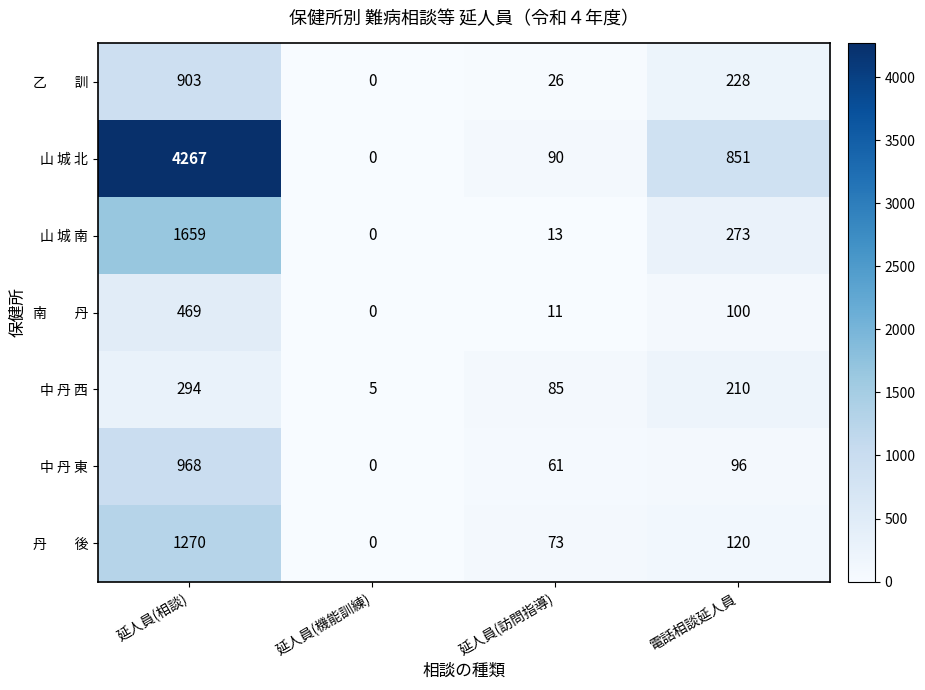

What is the total value across all series at 電話相談延人員?

1878